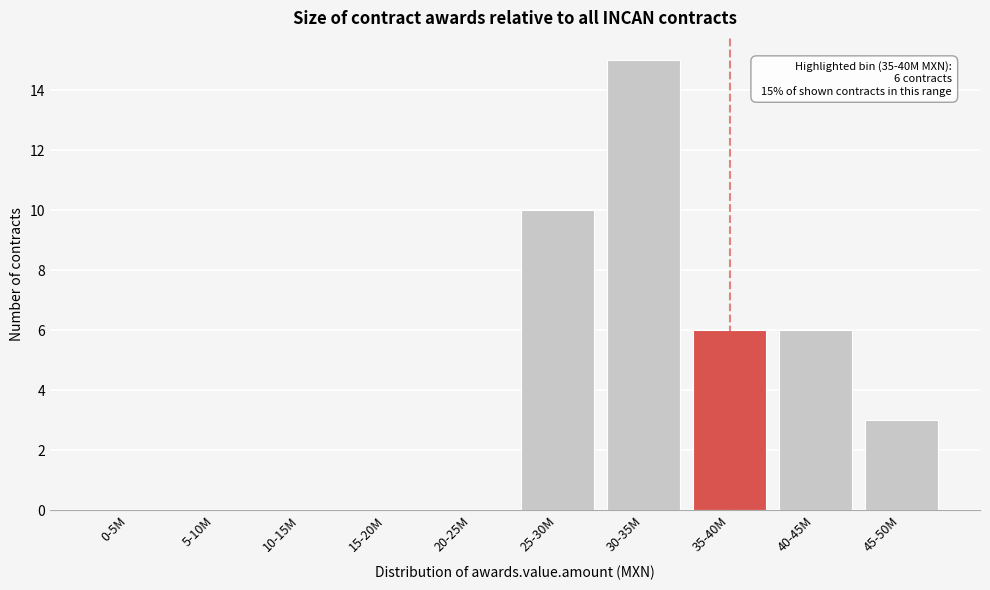

Reading right to left, transcribe all the data shown in this chart.

45-50M=3	40-45M=6	35-40M=6	30-35M=15	25-30M=10	20-25M=0	15-20M=0	10-15M=0	5-10M=0	0-5M=0